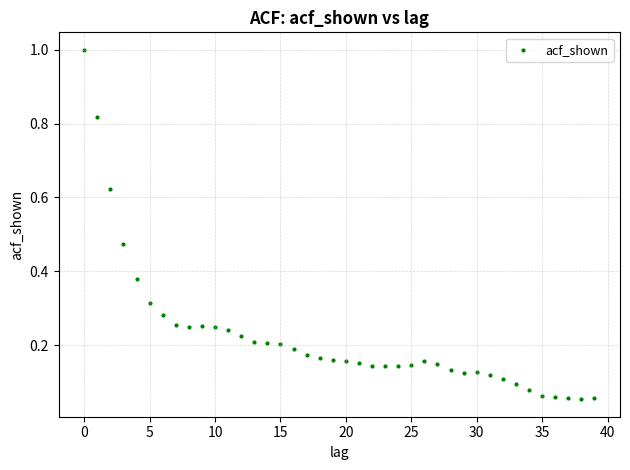

What is the range of Y values (max minus min)?

0.9